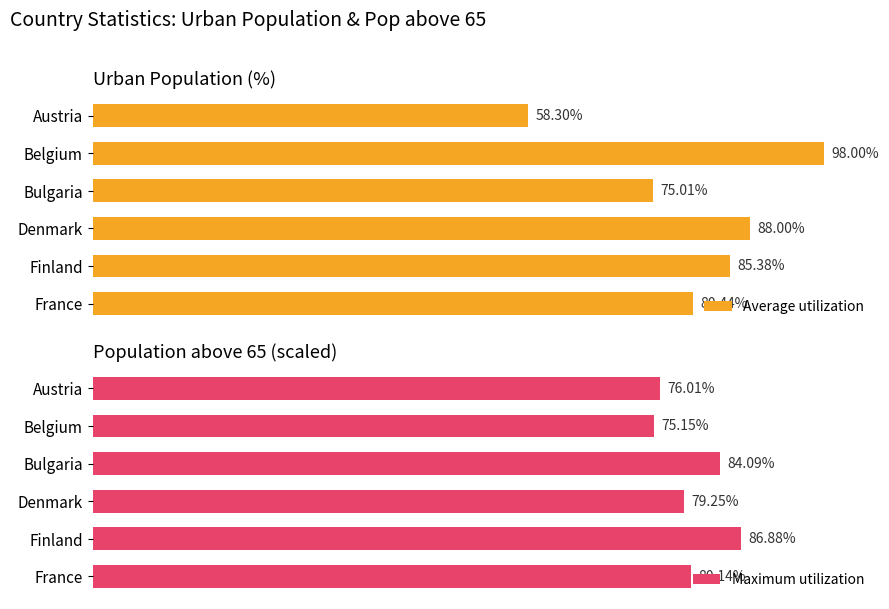

How many bars are there in each group?

2